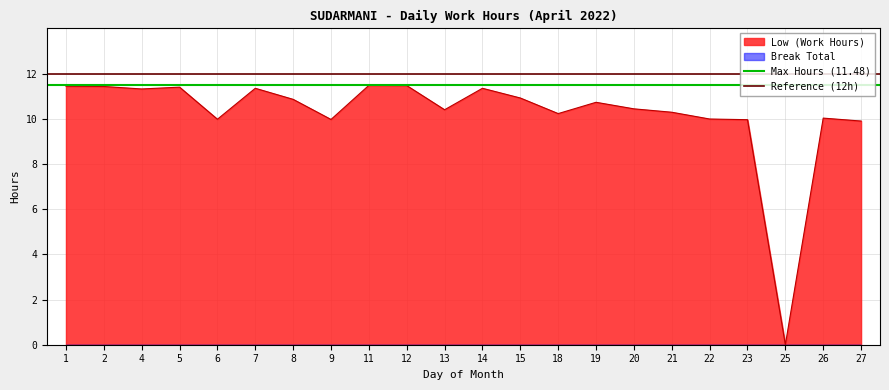

What is the highest value of the Low (Work Hours) series?

11.5